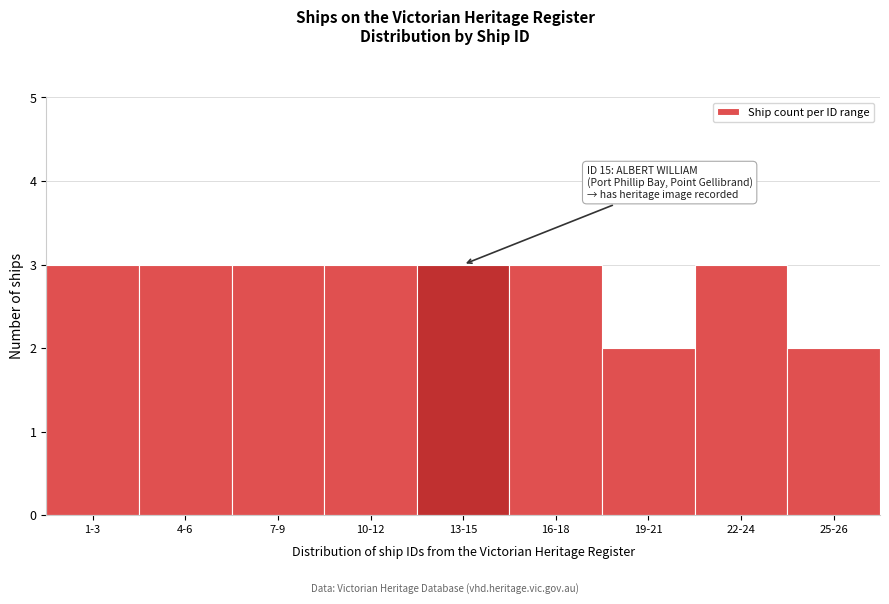

Reading left to right, what are all the values shown in this chart?

3	3	3	3	3	3	2	3	2